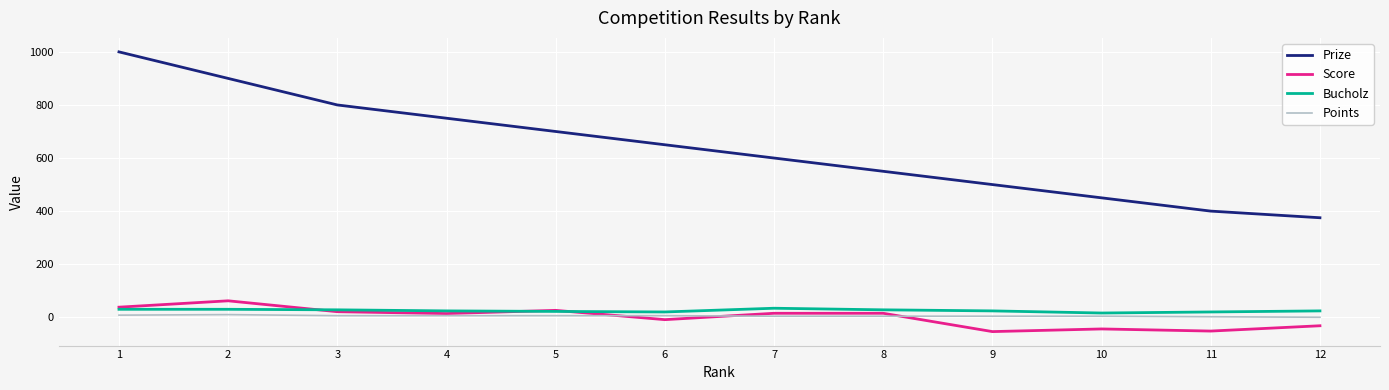

The value of Score at 5 is 26. True or false?

True